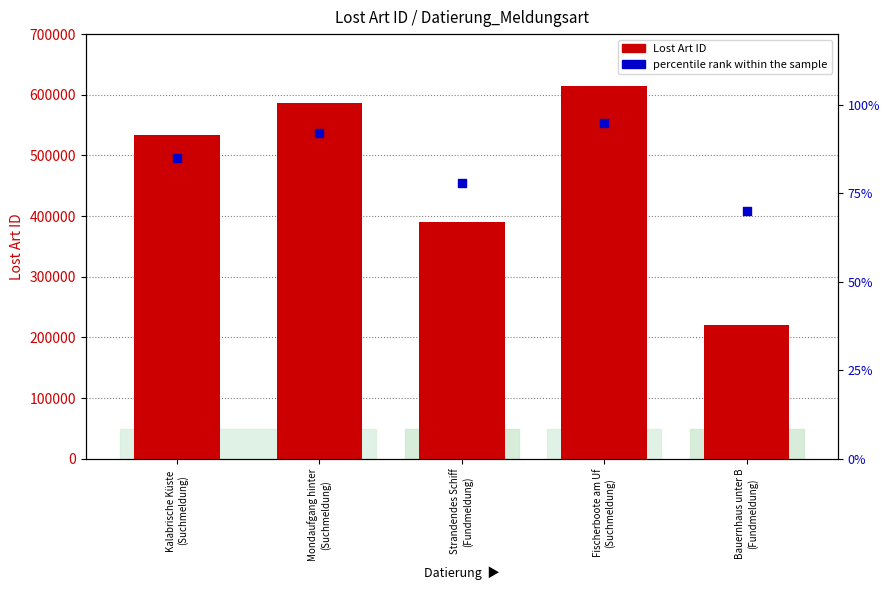

What are all the series names shown in the legend?

Lost Art ID, percentile rank within the sample